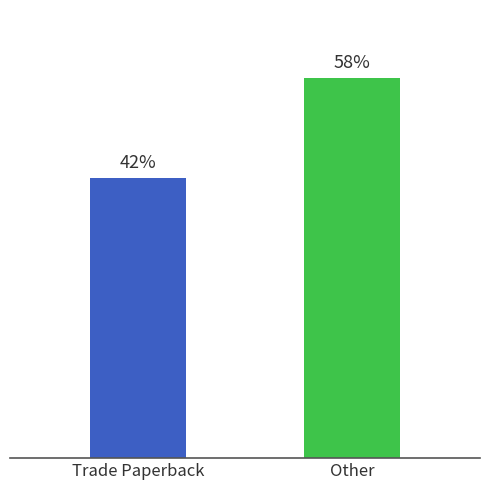

Does the chart contain any negative values?

No